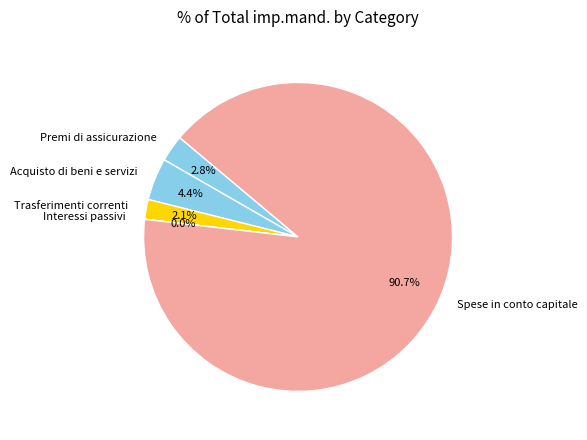

Which has a higher value, Spese in conto capitale or Premi di assicurazione?

Spese in conto capitale